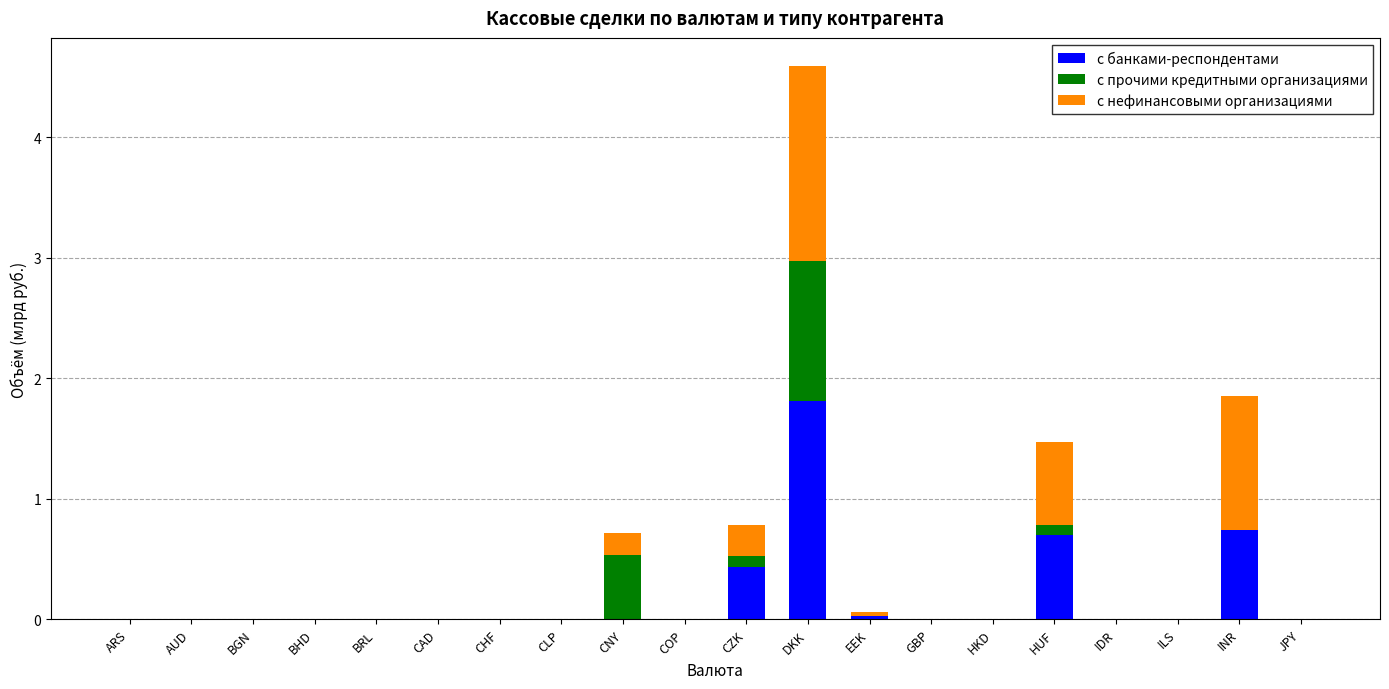

At which category is the sum across all series the highest?

DKK